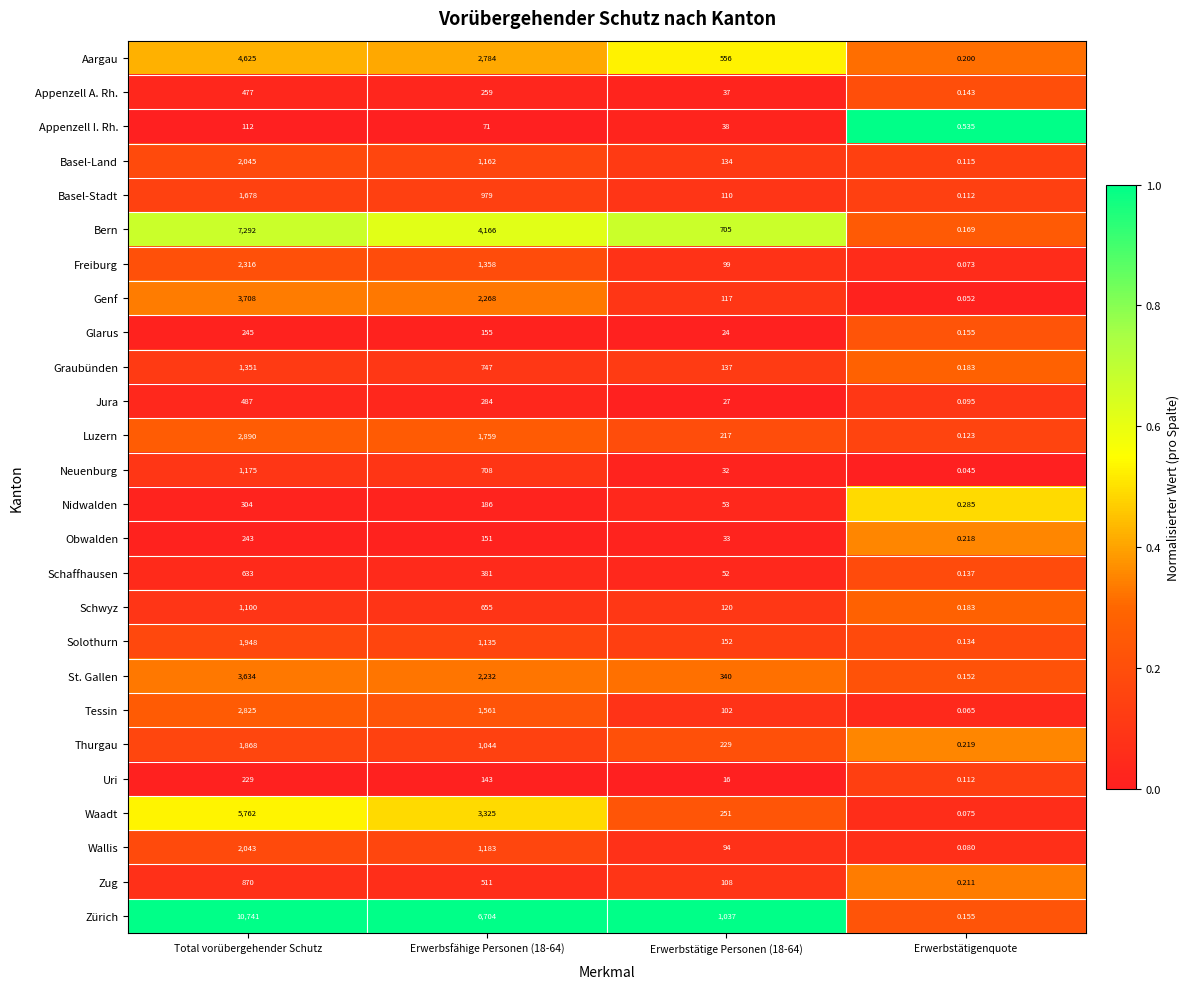

At which label does Schwyz first exceed 655?

Total vorübergehender Schutz